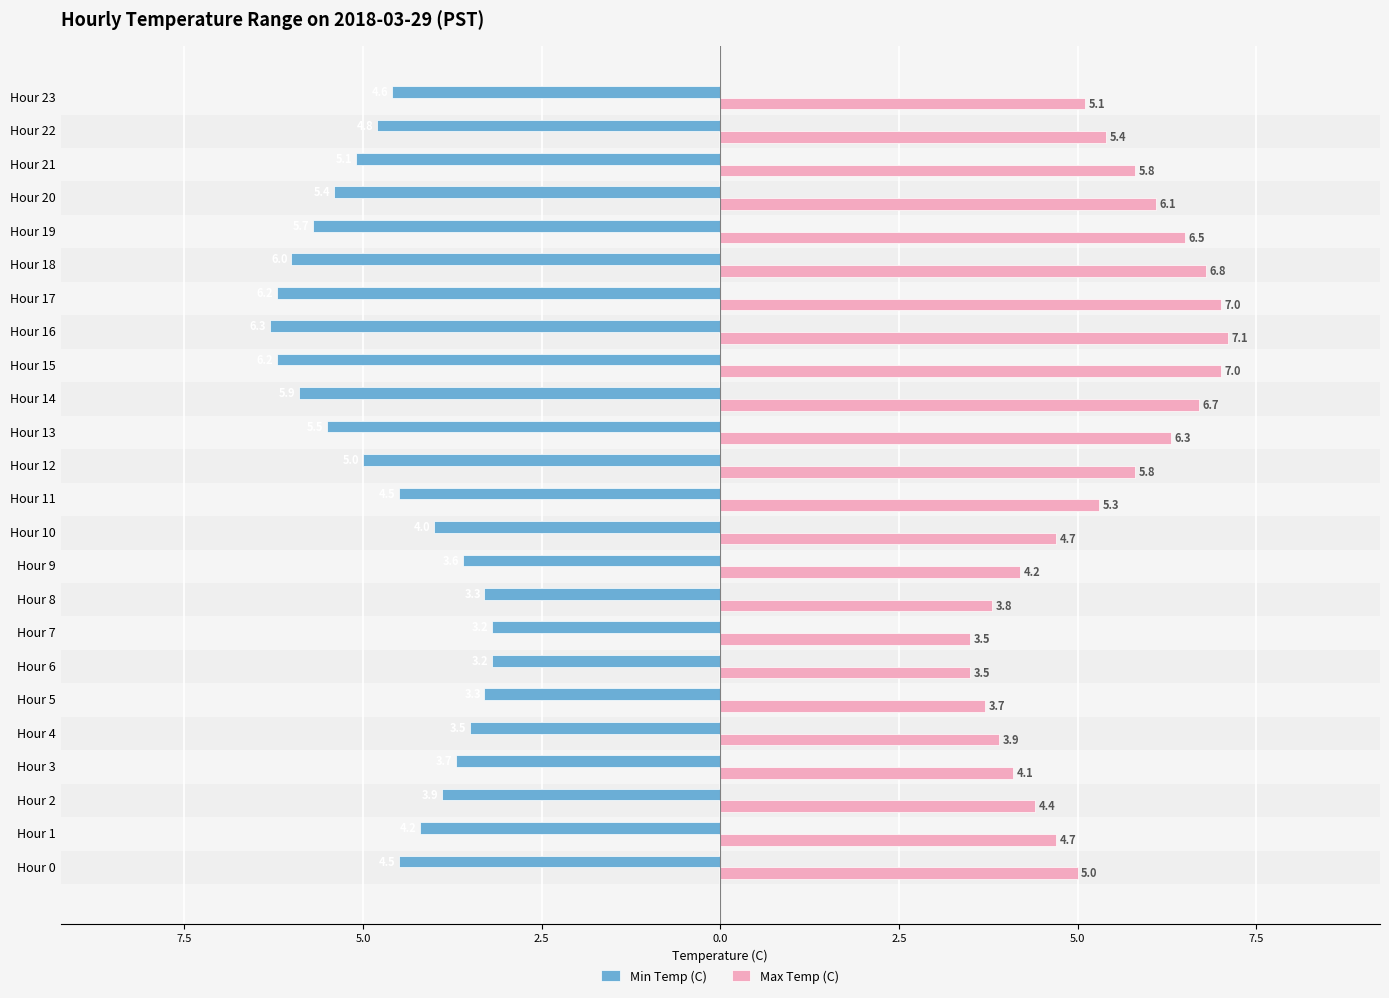

What are all the series names shown in the legend?

Min Temp (C), Max Temp (C)